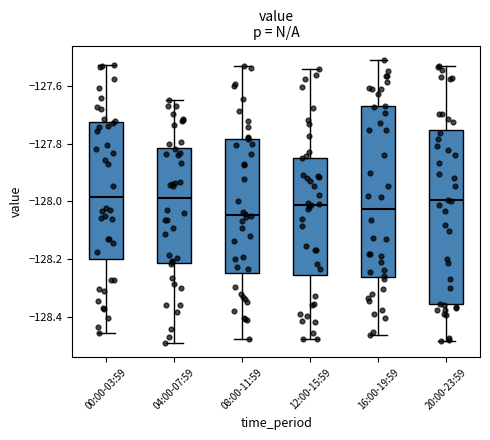

Which box has the lowest median line?

08:00-11:59